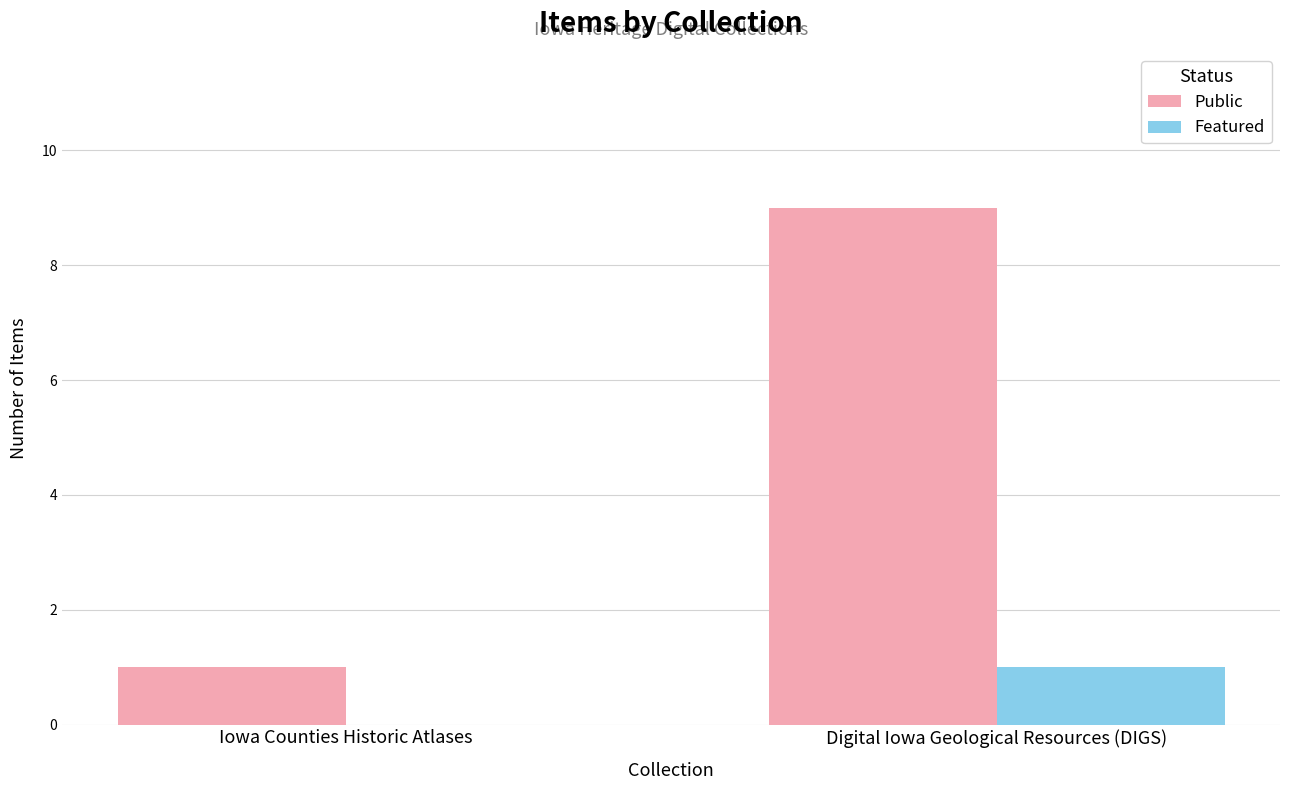

Between Iowa Counties Historic Atlases and Digital Iowa Geological Resources (DIGS), which series saw the biggest shift?

Public